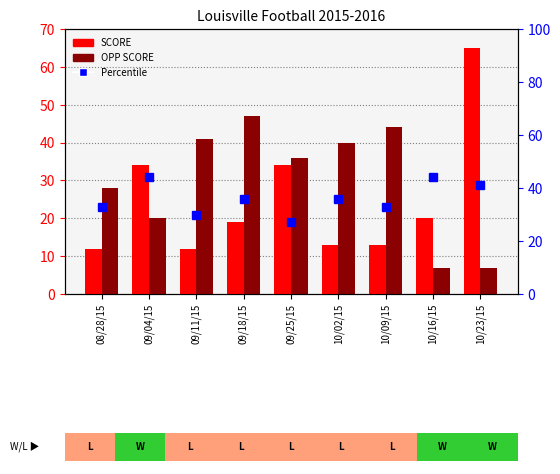

List the labels in order of SCORE value, largest first.

10/23/15, 09/04/15, 09/25/15, 10/16/15, 09/18/15, 10/02/15, 10/09/15, 08/28/15, 09/11/15